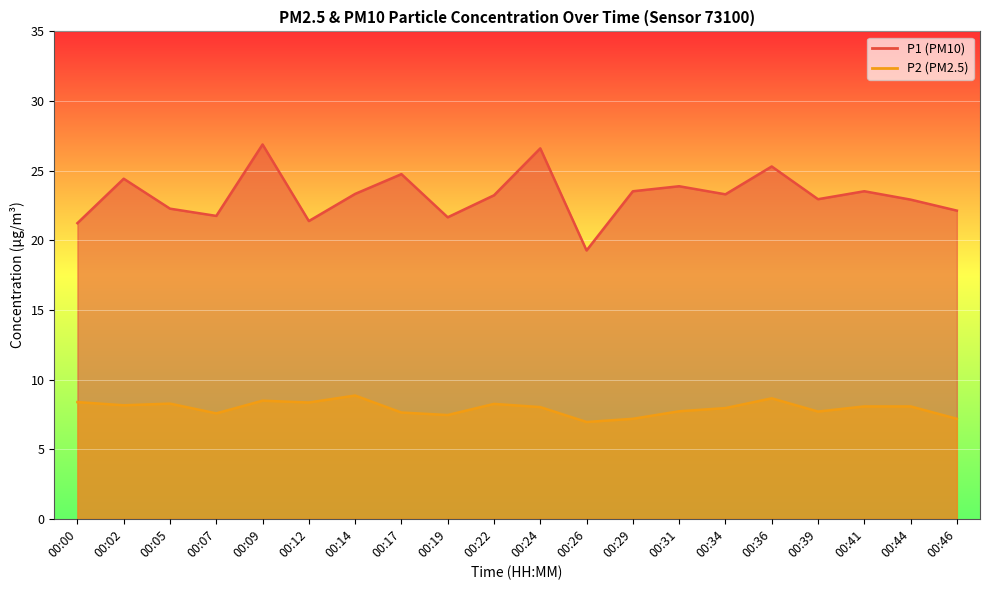

Is it true that P1 equals 21.2 at 00:00?

True